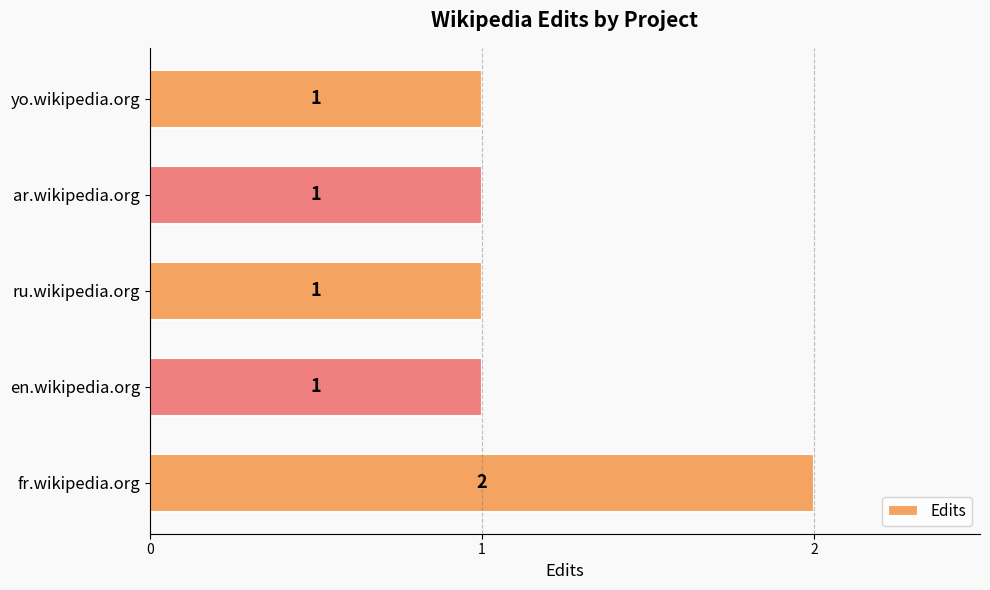

Approximately how many times larger is the value at ar.wikipedia.org compared to ru.wikipedia.org?

1.0